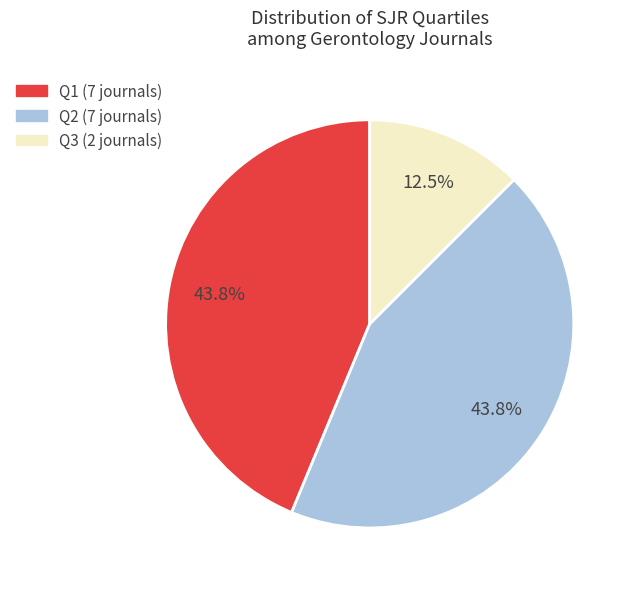

Does Q1 represent more than half of the total?

No